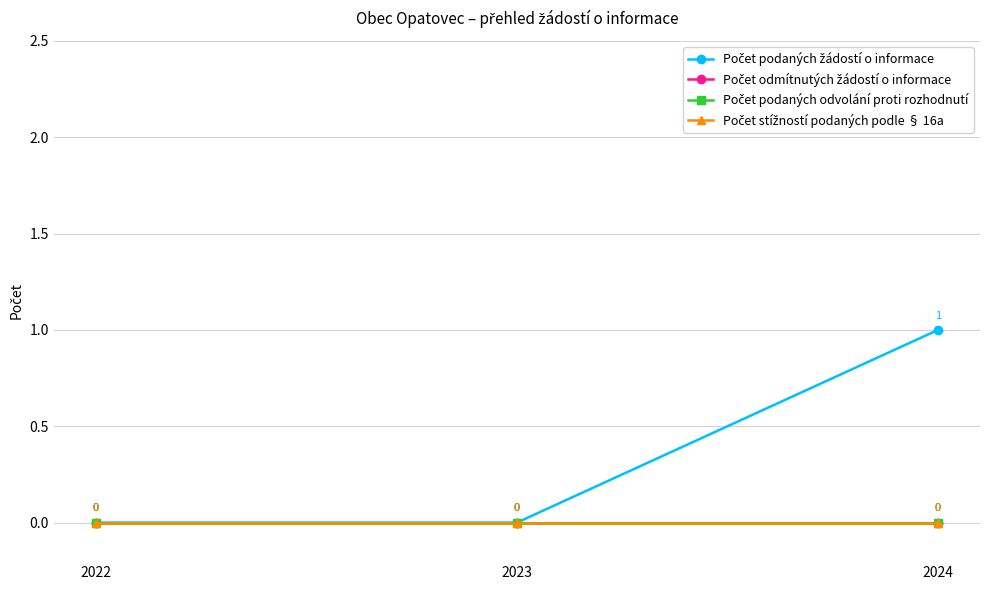

Which series has the largest range (max minus min)?

Počet podaných žádostí o informace